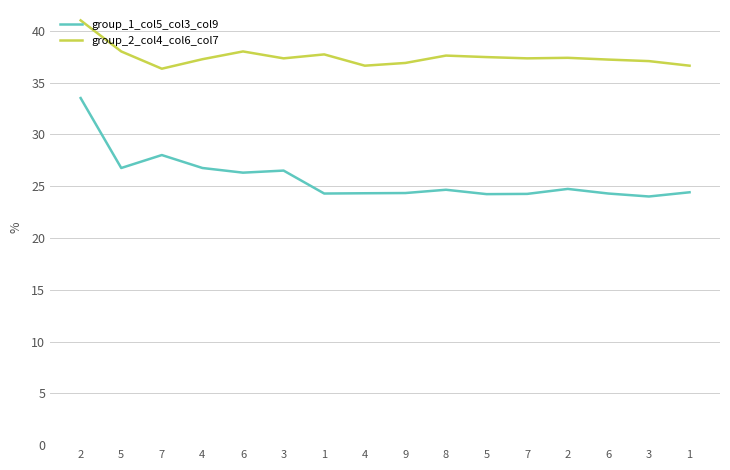

List the series in order of their overall mean, highest first.

group_2_col4_col6_col7, group_1_col5_col3_col9